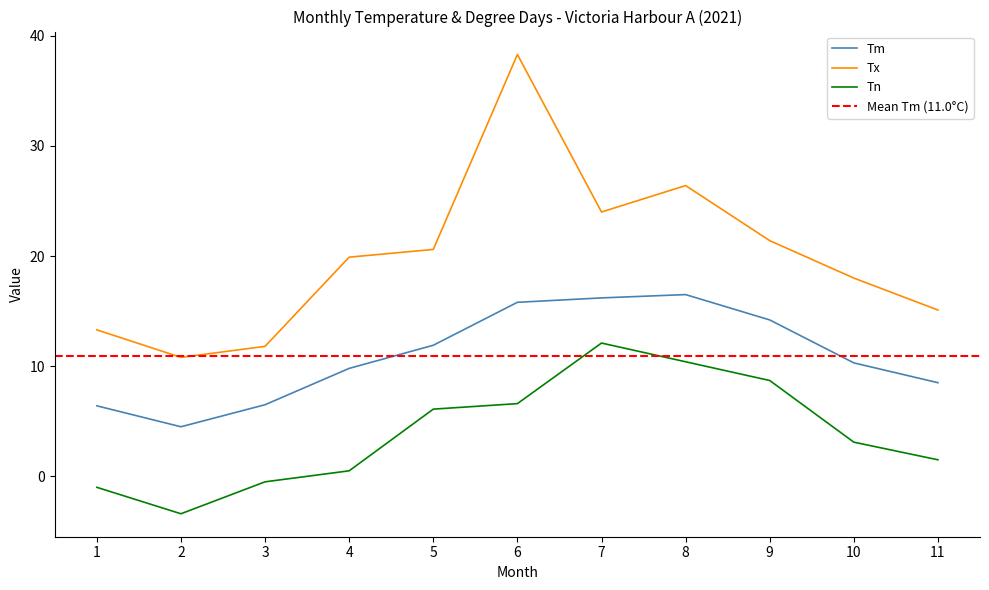

True or false: Tn and Tm cross at least once.

False